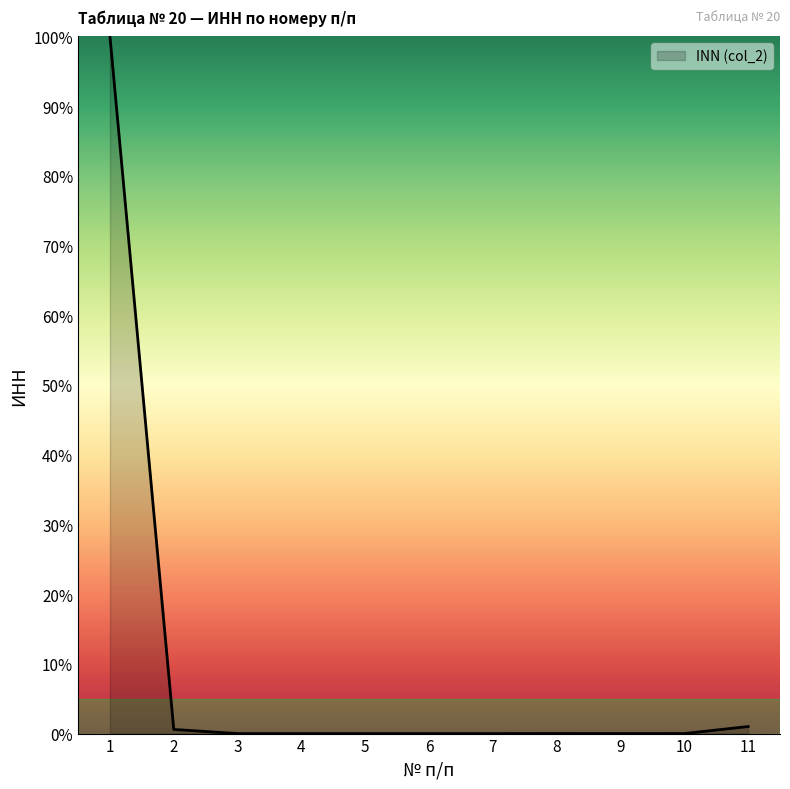

Between 11 and 5, which is larger?

11